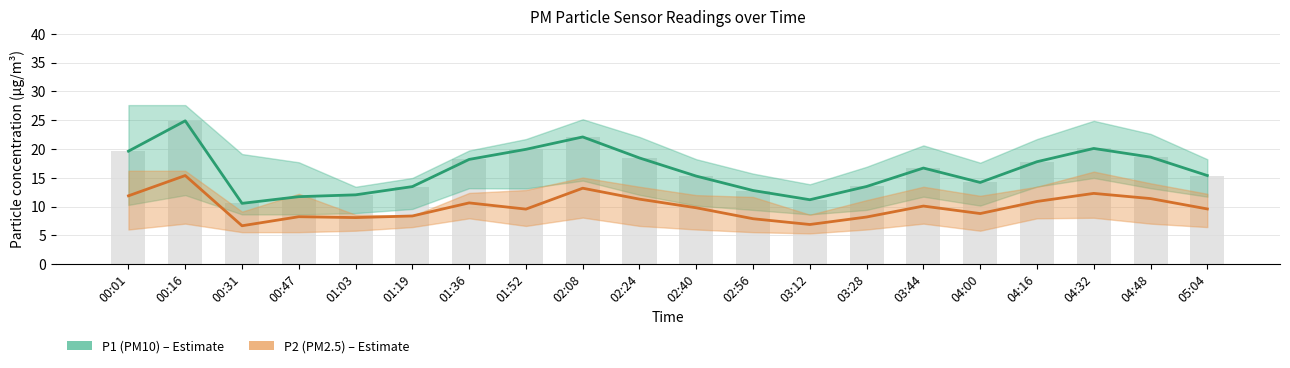

At which label does P2 (PM2.5) reach its minimum?

00:31